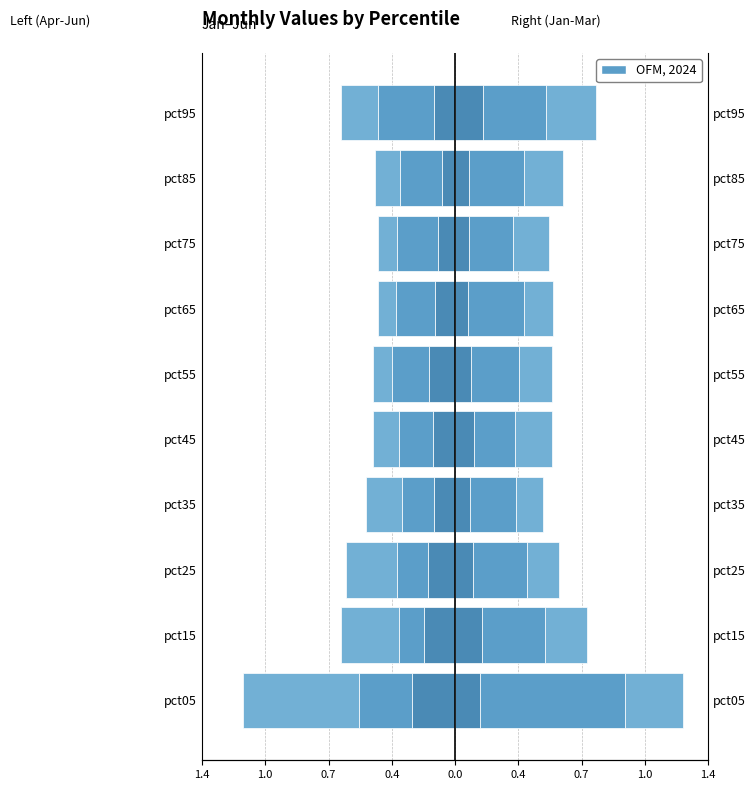

What is the difference between the highest and lowest values at 1.0?

0.7